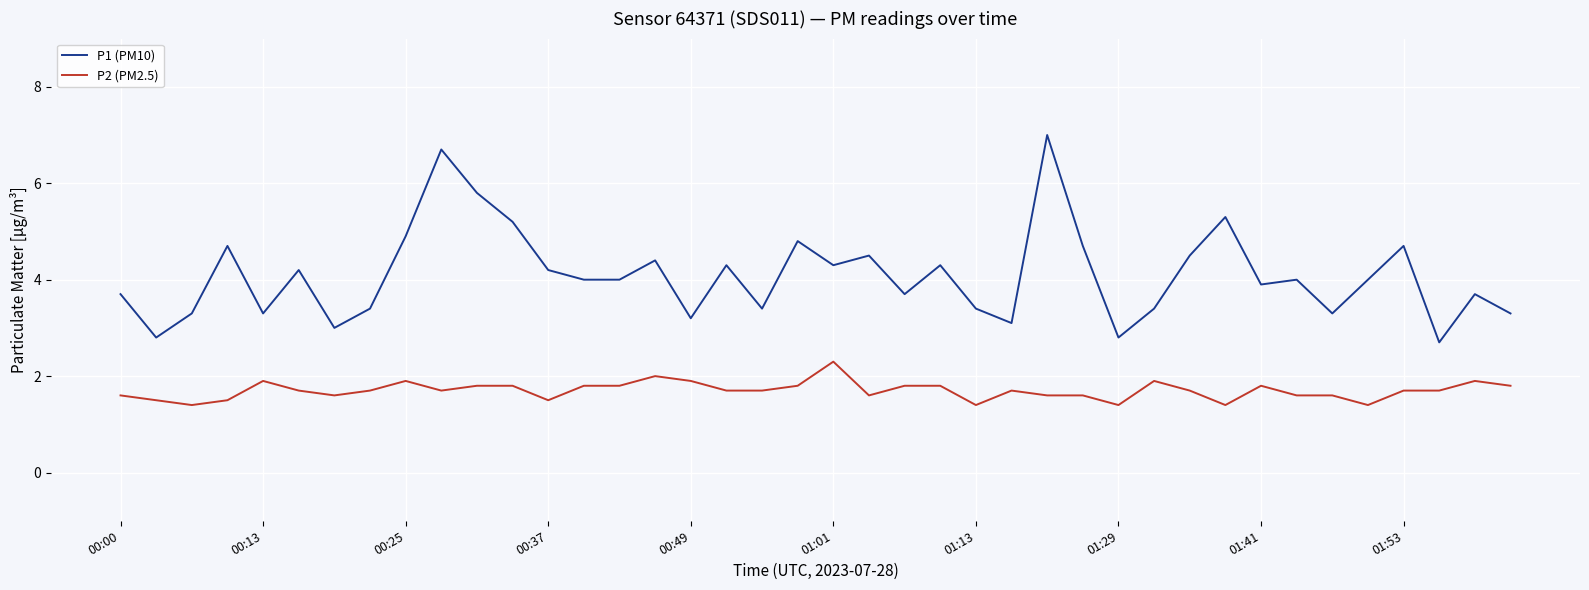

What is the difference between the maximum and minimum values in the P2 (PM2.5) series?

0.9